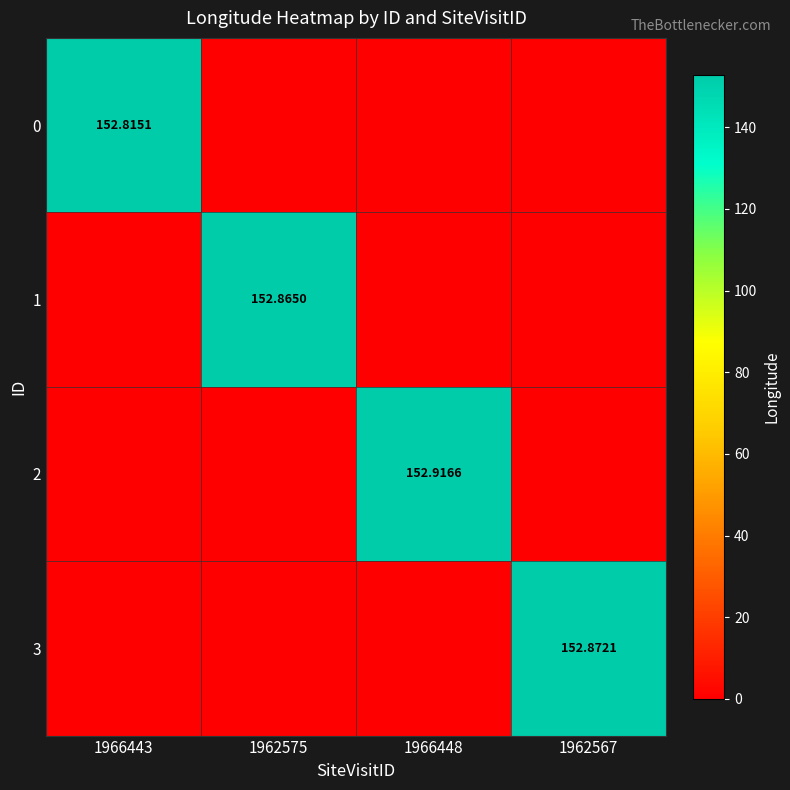

How many values in the 1 series exceed 0?

1